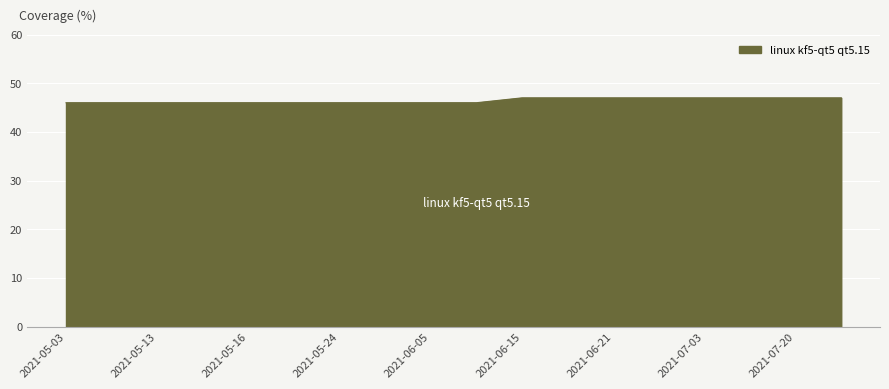

What is the maximum value shown in the chart?

47